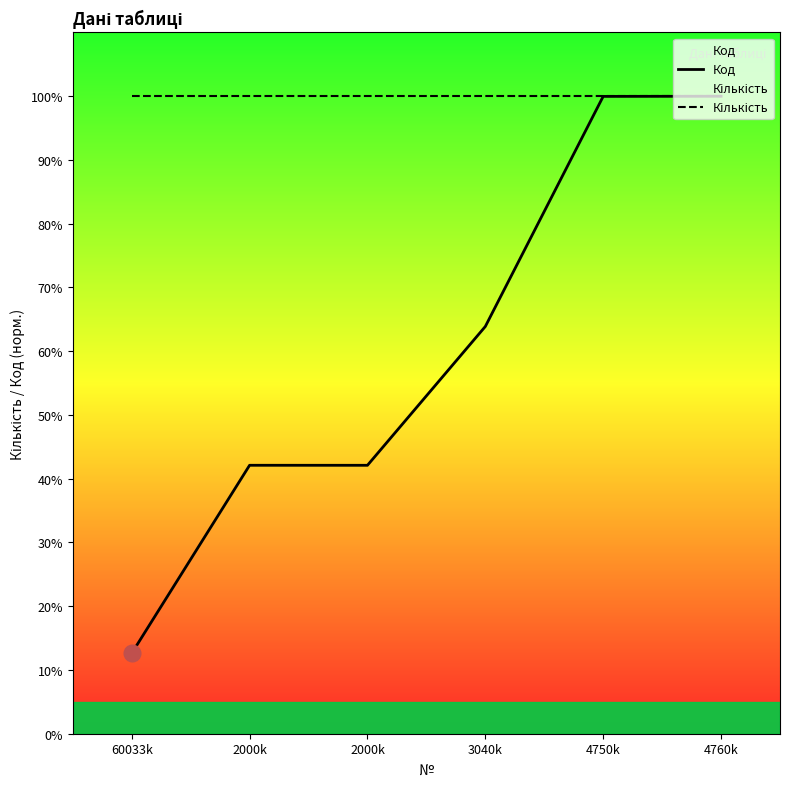

True or false: Код and Кількість cross at least once.

False